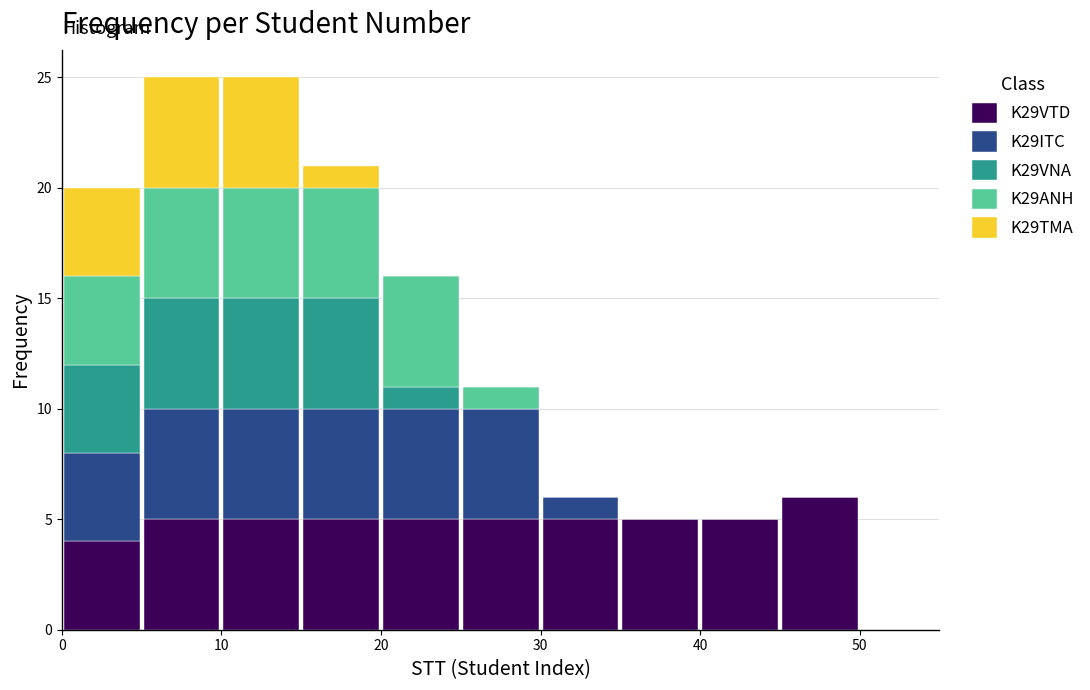

Reading left to right, transcribe this chart: for each stacked bar, give the range it covers on the x-axis and its total height. The values are not printed on the chart, so give them approximately, as read against the axis.

0 to 5: 20
5 to 10: 25
10 to 15: 25
15 to 20: 21
20 to 25: 16
25 to 30: 11
30 to 35: 6
35 to 40: 5
40 to 45: 5
45 to 50: 6